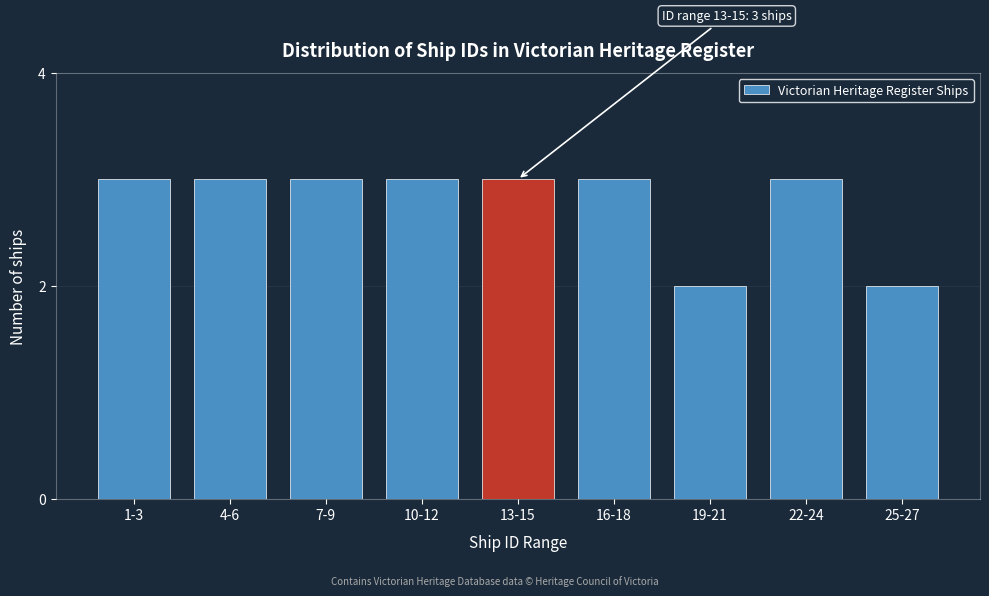

Reading left to right, what are all the values shown in this chart?

3	3	3	3	3	3	2	3	2